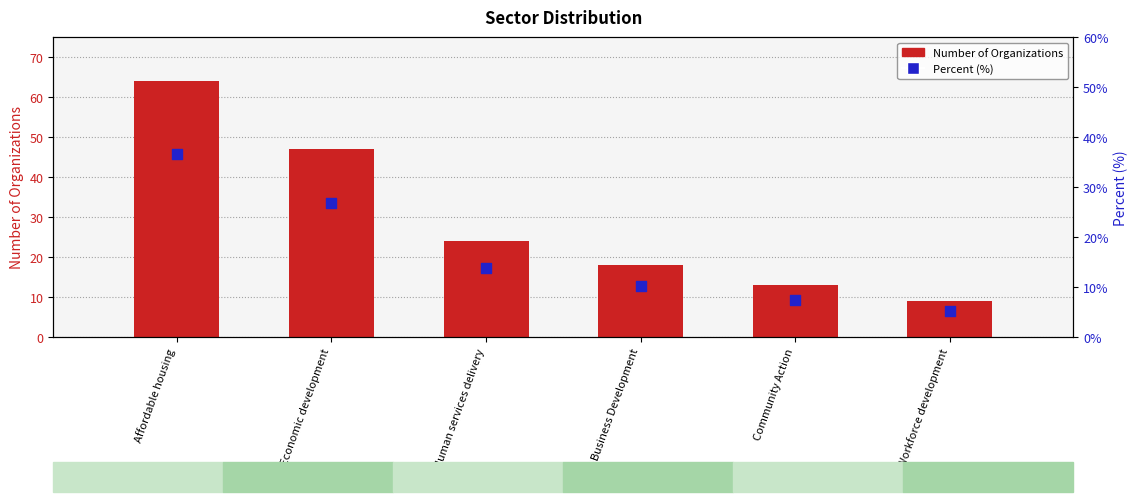

Which series contains the lowest Y value?

Percent (%)